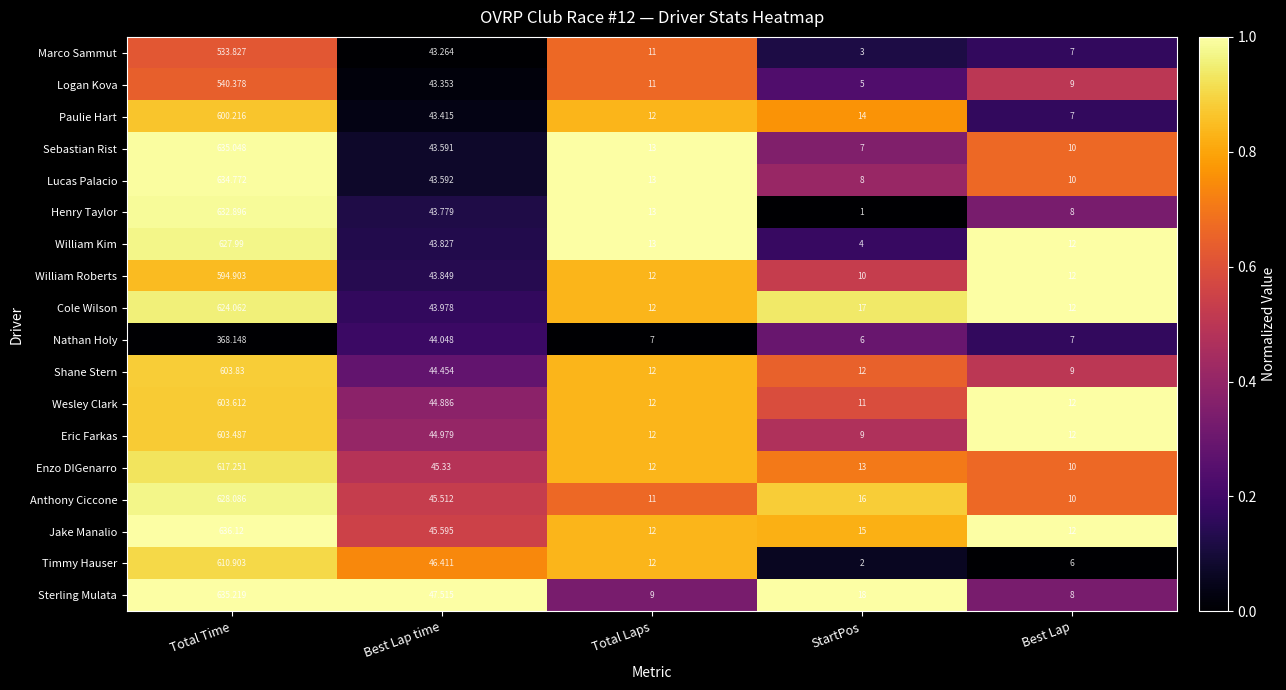

What is the maximum value shown in the chart?

636.1